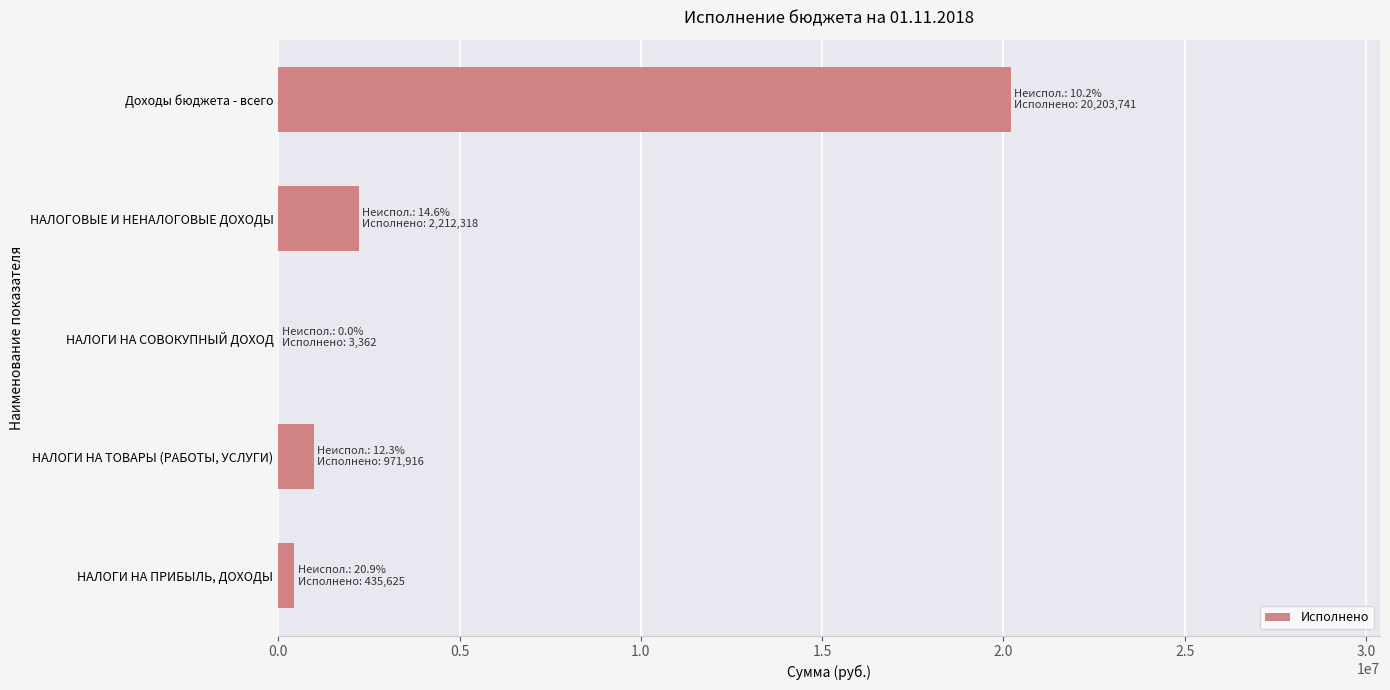

How many data points does each series have?

5